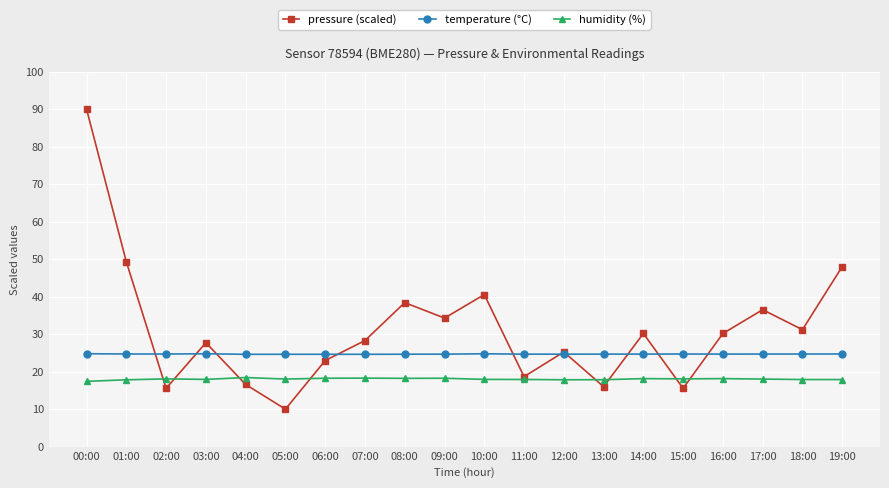

The temperature (°C) series shows 40.8 at 11:00. True or false?

False